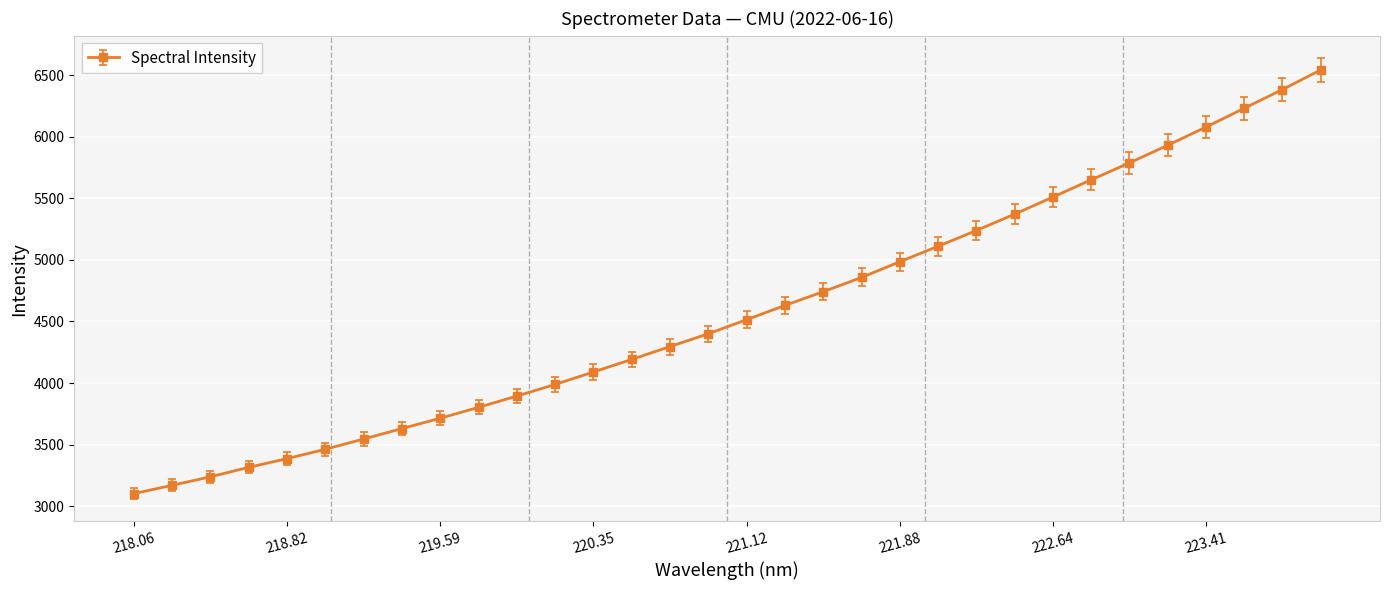

What is the greatest value displayed?

6542.1